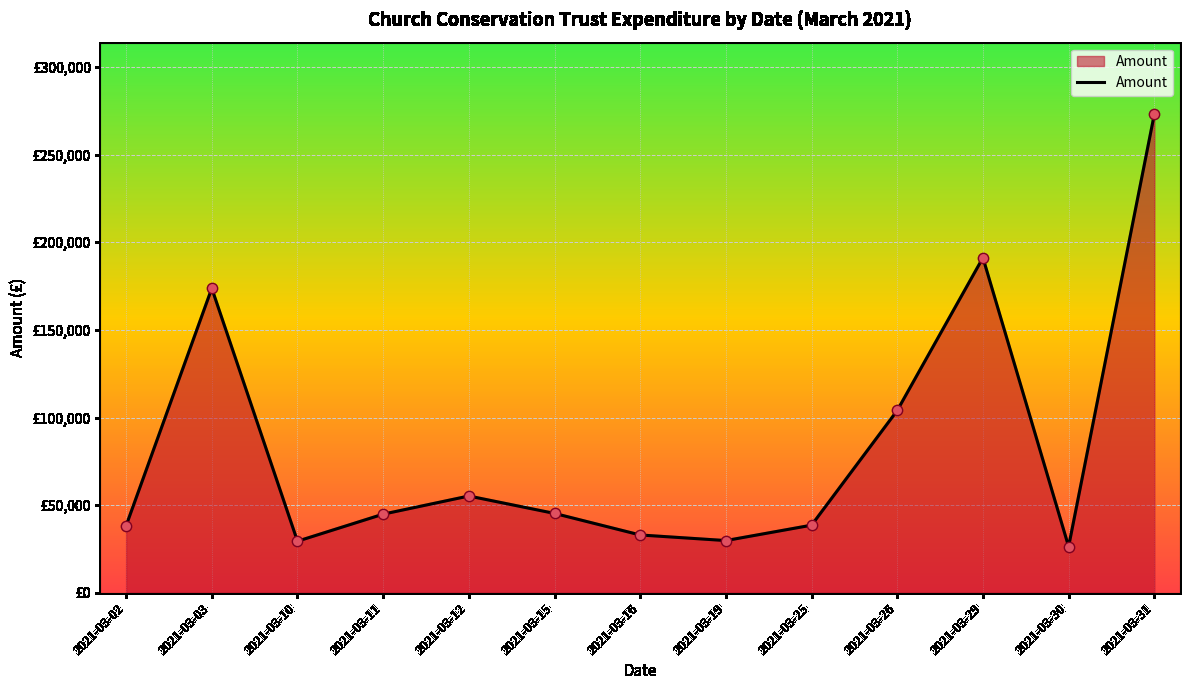

What is the ratio of the value at 2021-03-30 to the value at 2021-03-11?

0.6